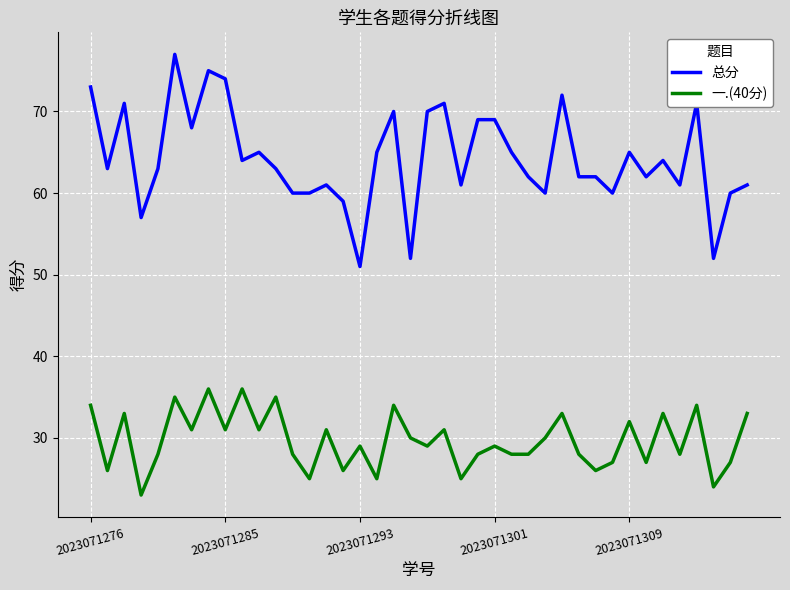

Is this an area chart (filled region under the line)?

No